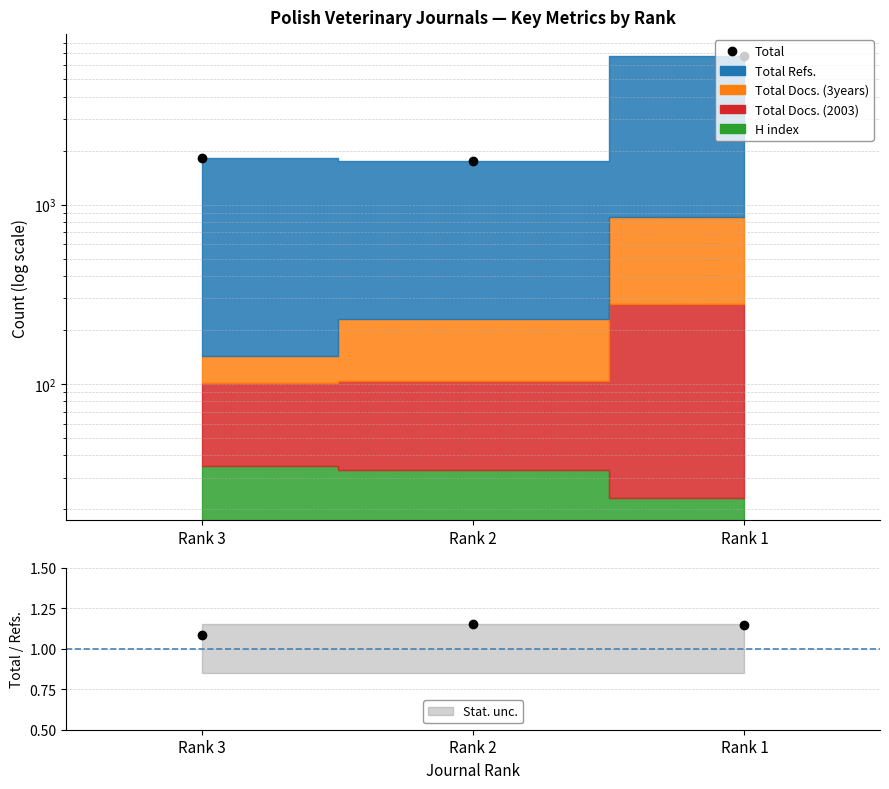

Reading left to right, transcribe all the data shown in this chart.

1819	1759	6728